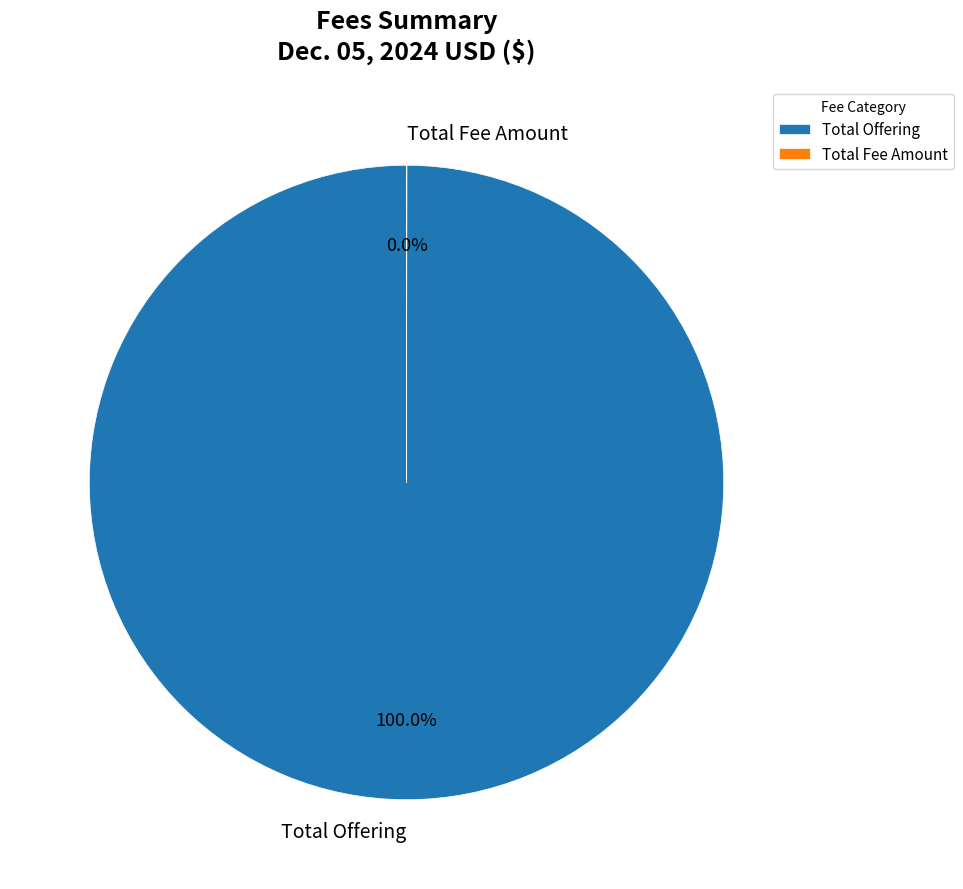

Which category has the biggest portion of the pie?

Total Offering